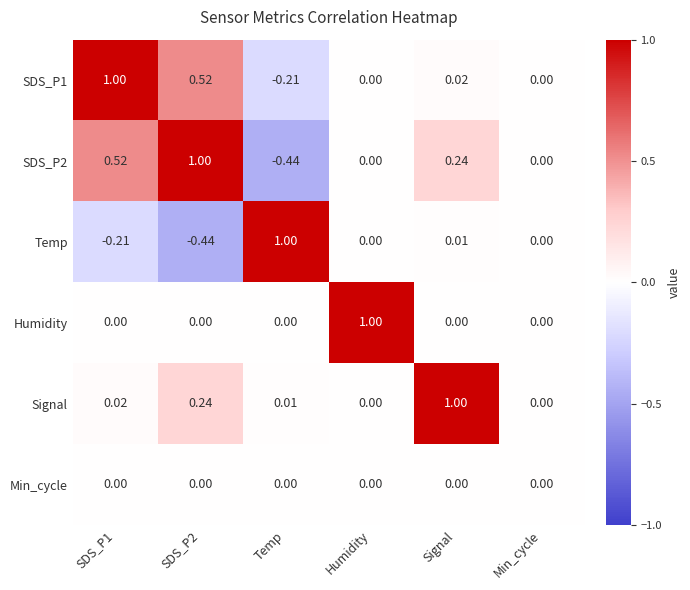

Which series changed the most between Signal and Min_cycle?

Signal